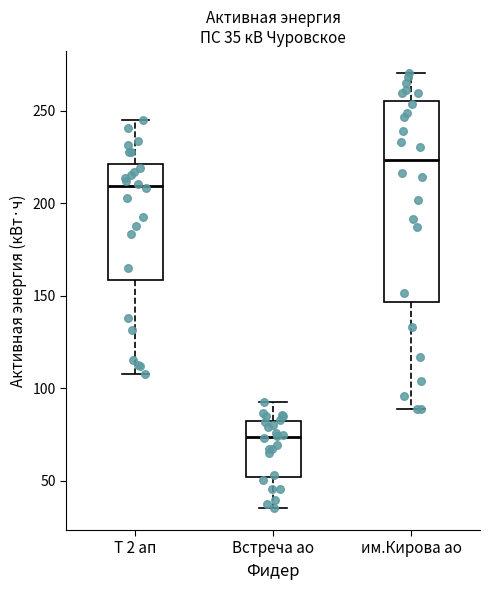

Comparing the boxes themselves (not the whiskers), which one is the tallest?

им.Кирова ао